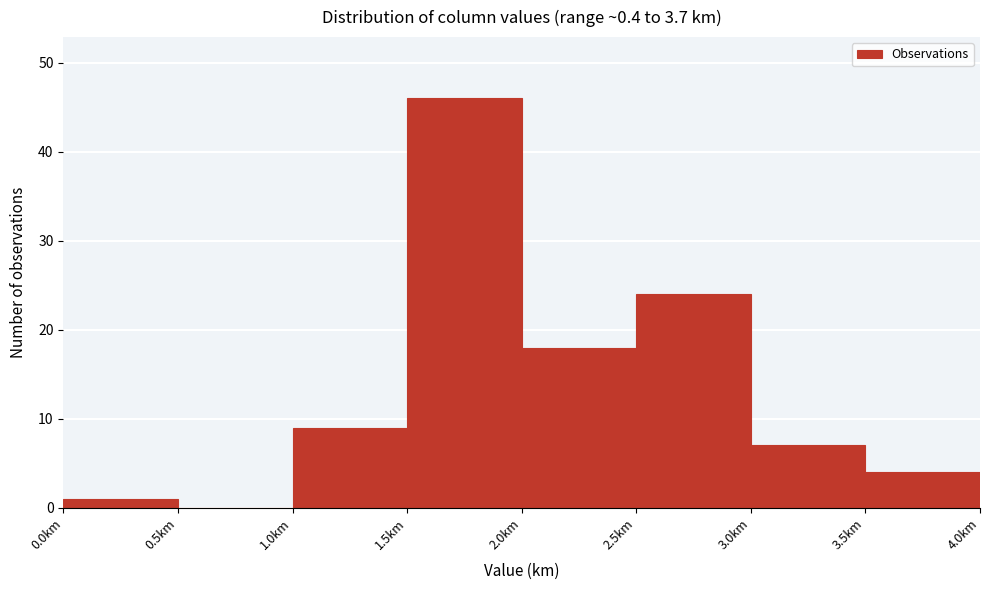

Reading left to right, list every bar in this chart as the range it spans on the x-axis followed by its height. The values are not printed on the chart, so give them approximately, as read against the axis.

0.0 to 0.5: 1
0.5 to 1.0: 0
1.0 to 1.5: 9
1.5 to 2.0: 46
2.0 to 2.5: 18
2.5 to 3.0: 24
3.0 to 3.5: 7
3.5 to 4.0: 4